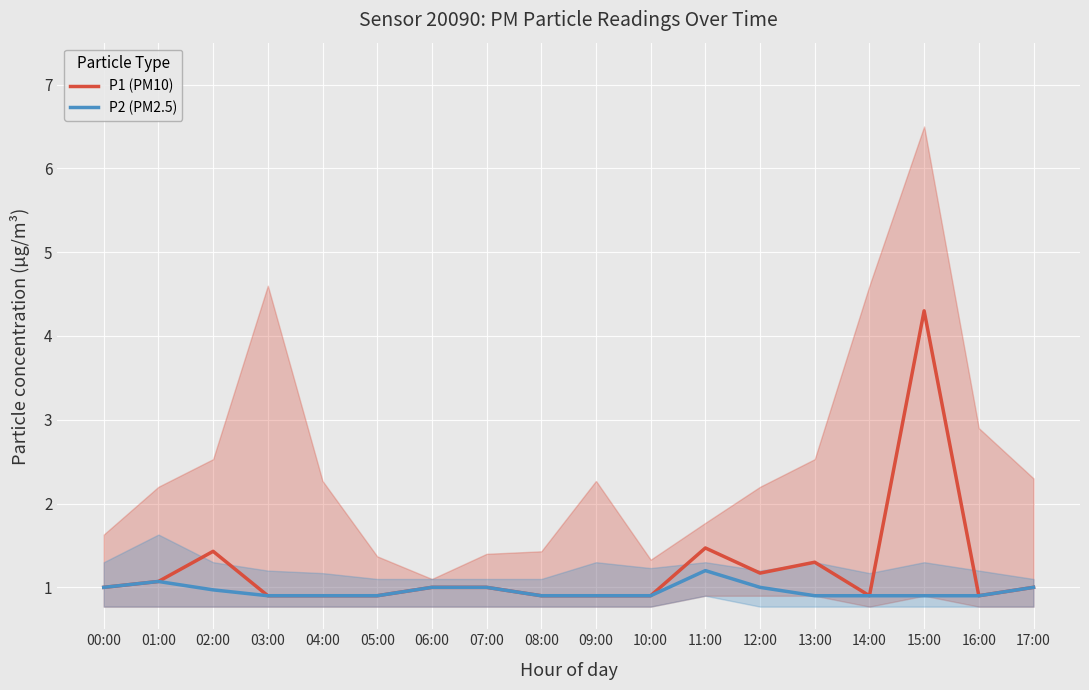

What is the minimum value for P2 (PM2.5)?

0.9